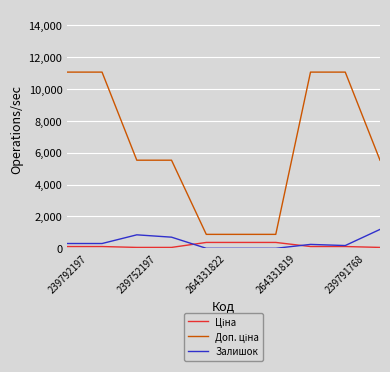

What is the label of the 2nd point from the left?

239752197